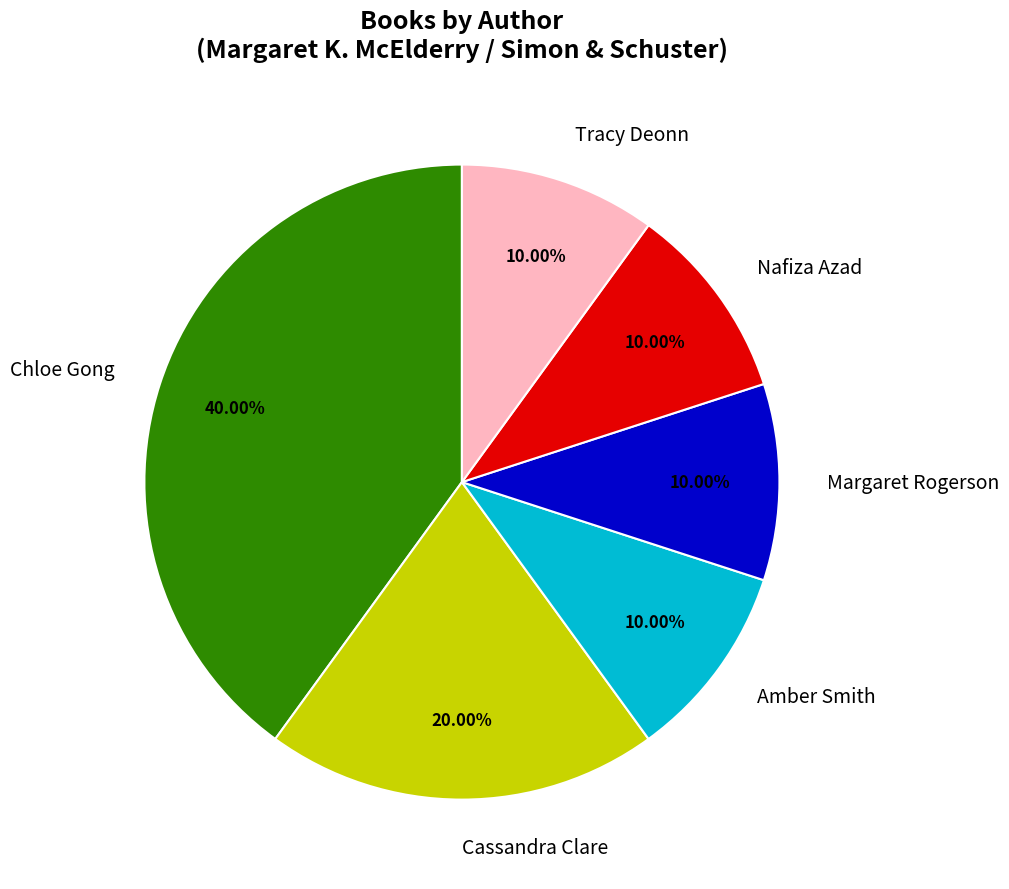

Is there any slice that represents more than half of the pie?

No